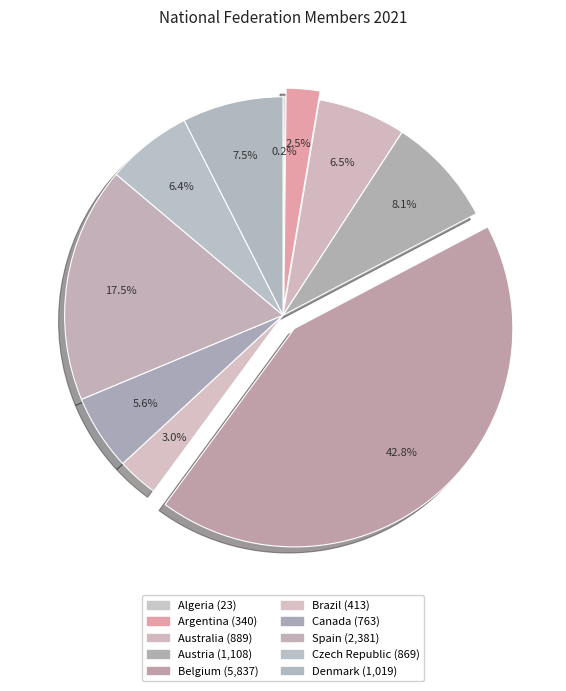

Count the number of slices in the pie.

10